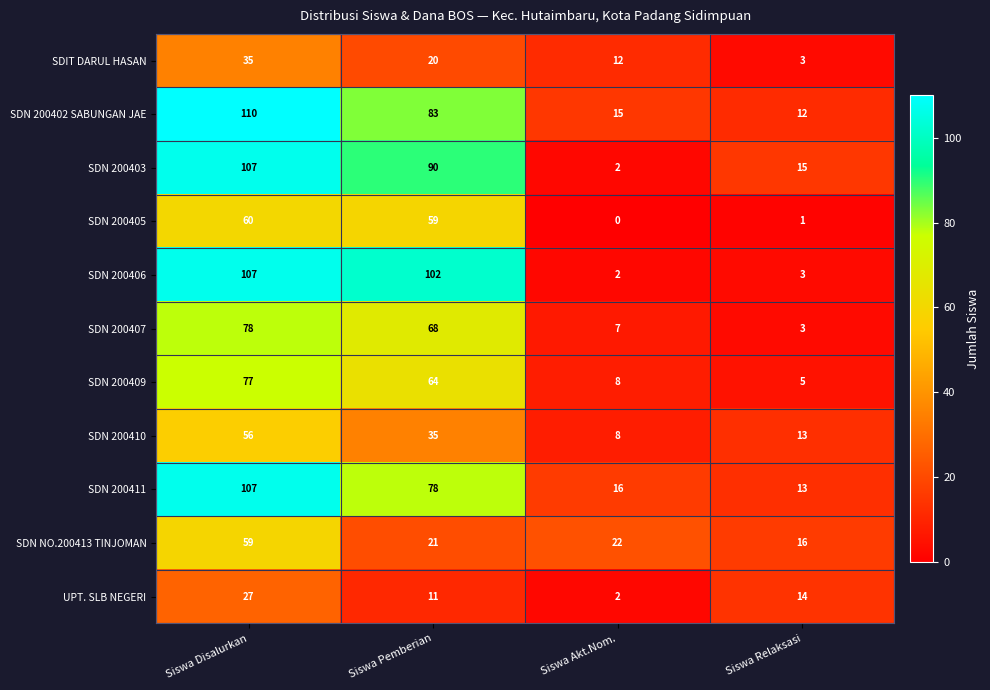

What is the difference between the SDN 200407 values at Siswa Disalurkan and Siswa Akt.Nom.?

71